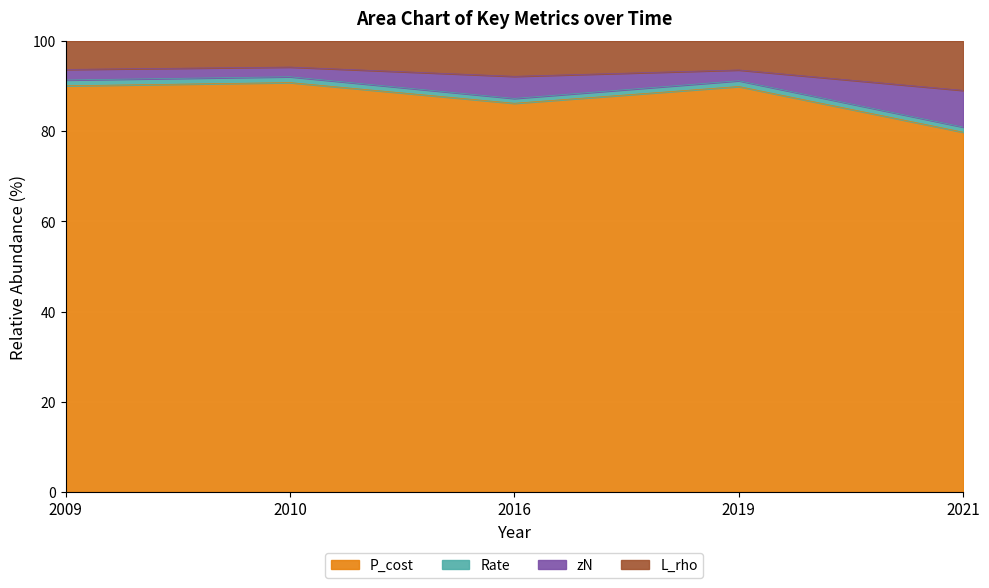

What is the minimum value for P_cost?

79.8